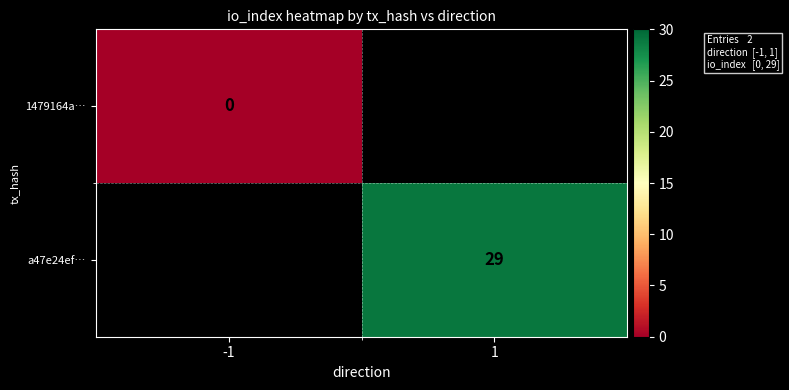

At how many categories does at least one series exceed 2?

1